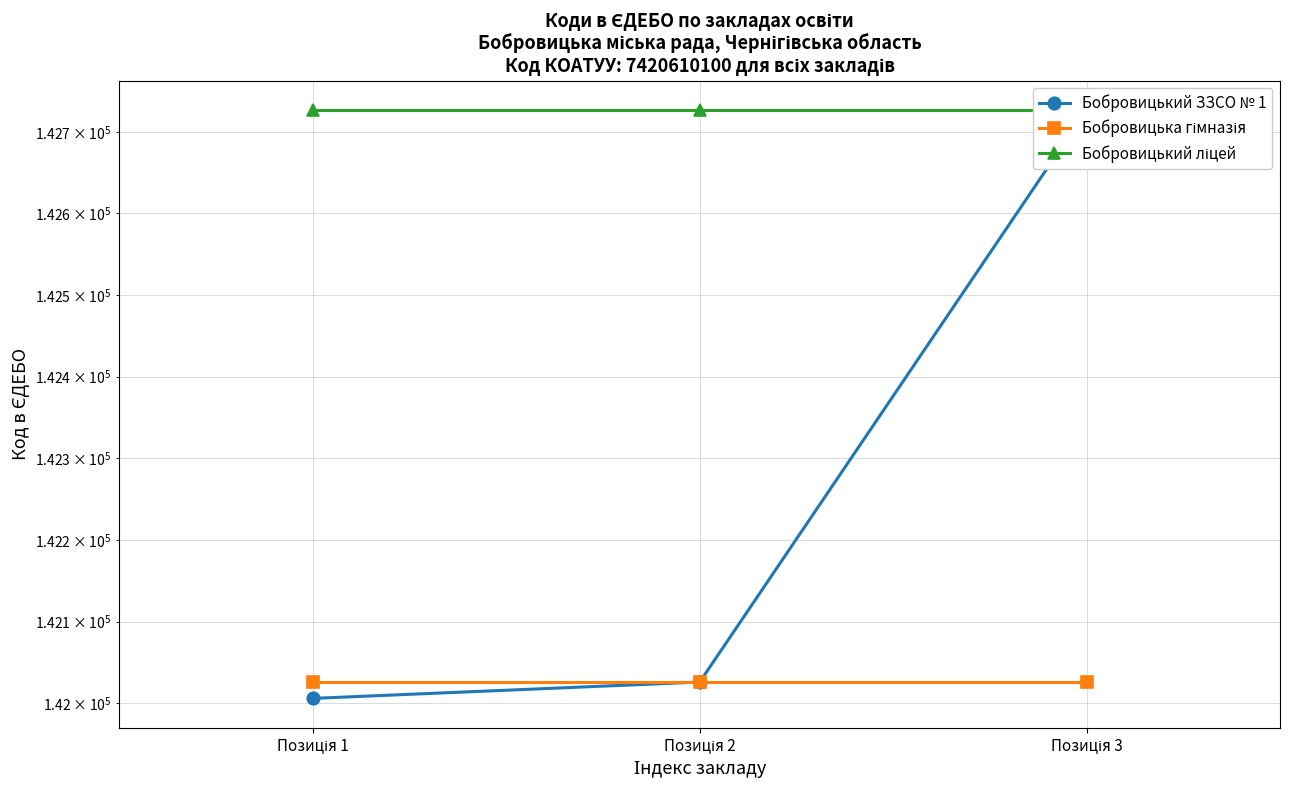

Where does the Бобровицький ЗЗСО № 1 series first go above 142026?

Позиція 3